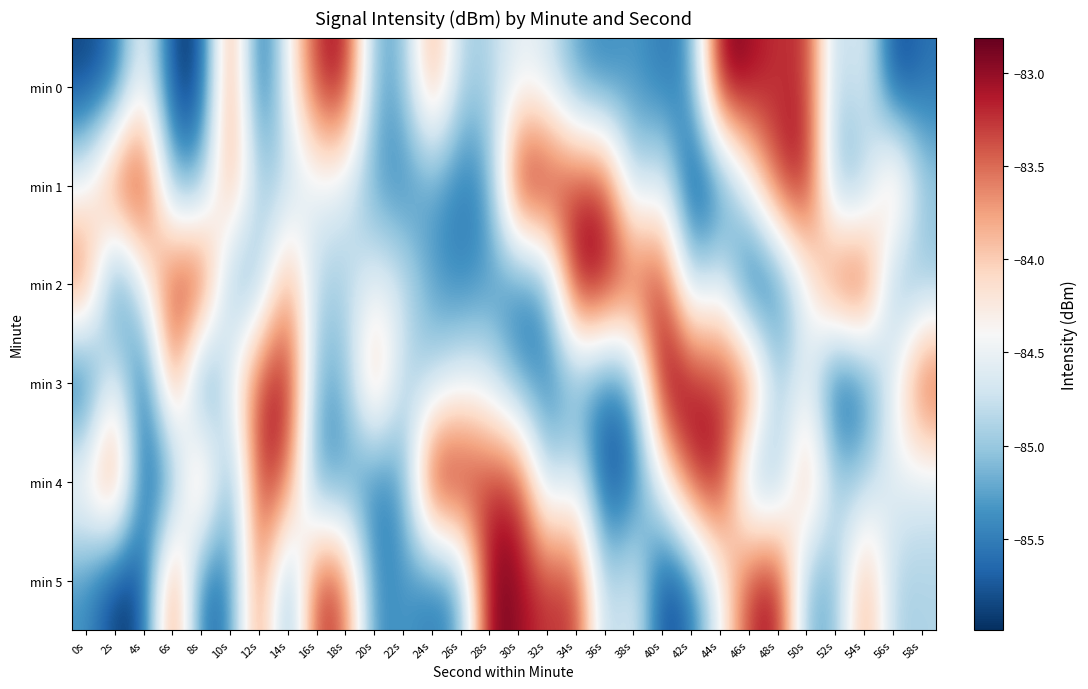

At which category is the sum across all series the highest?

44s